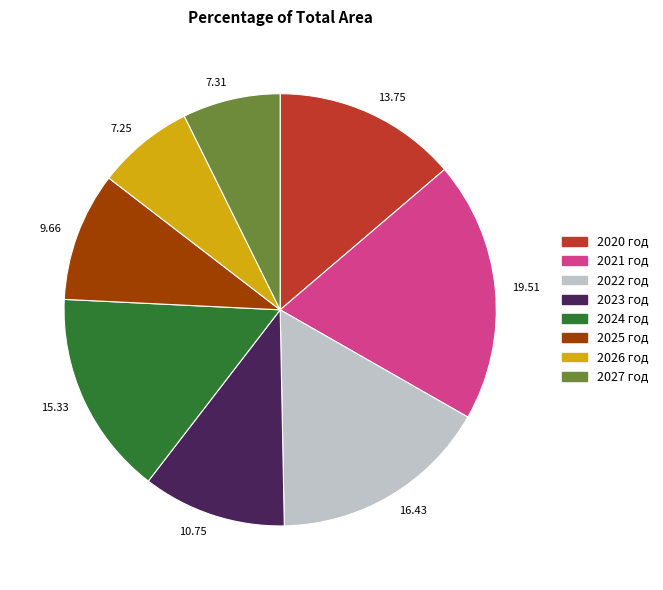

Is there a majority slice in this chart?

No